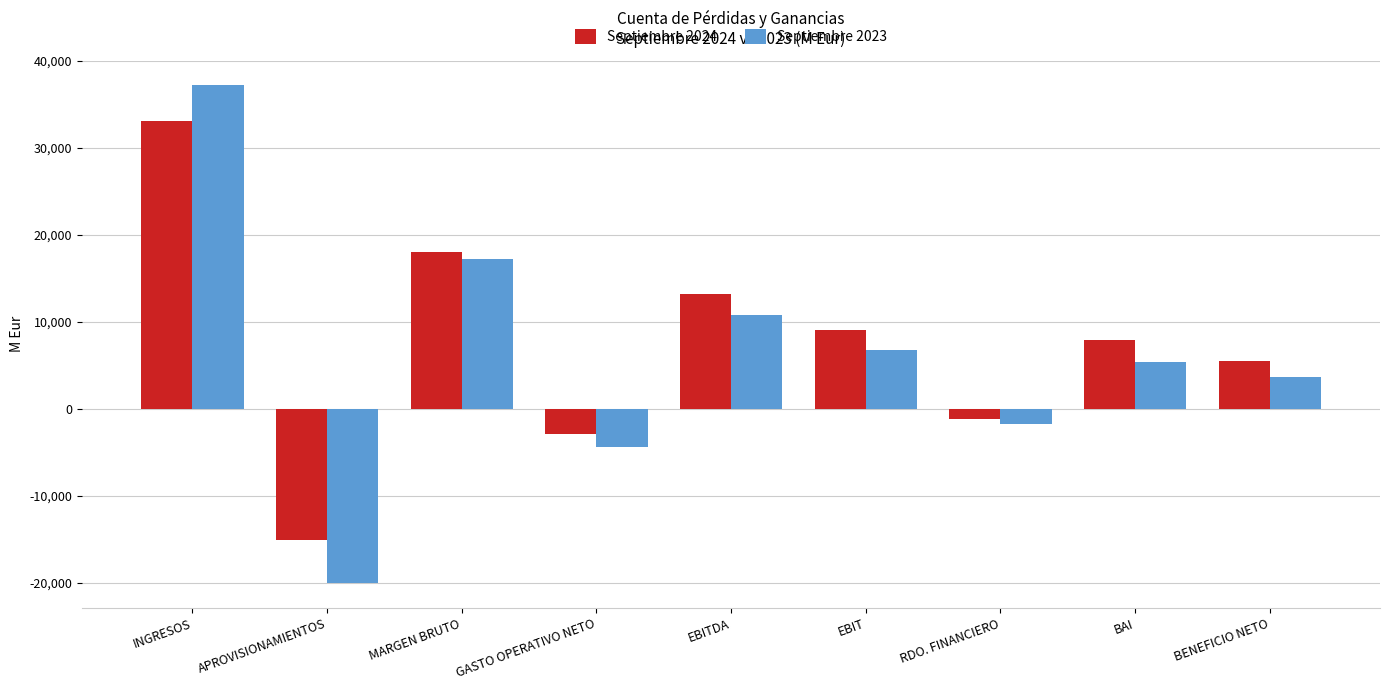

At which label is Septiembre 2023 closest to 8599?

EBIT